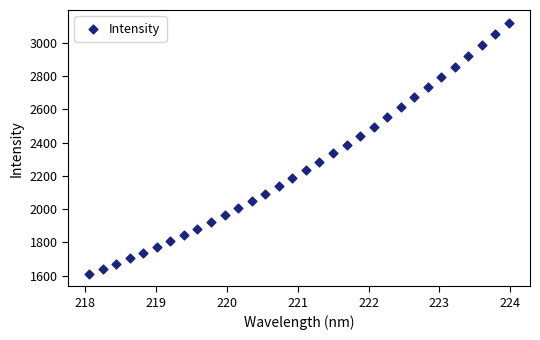

What is the range of Y values (max minus min)?

1512.2